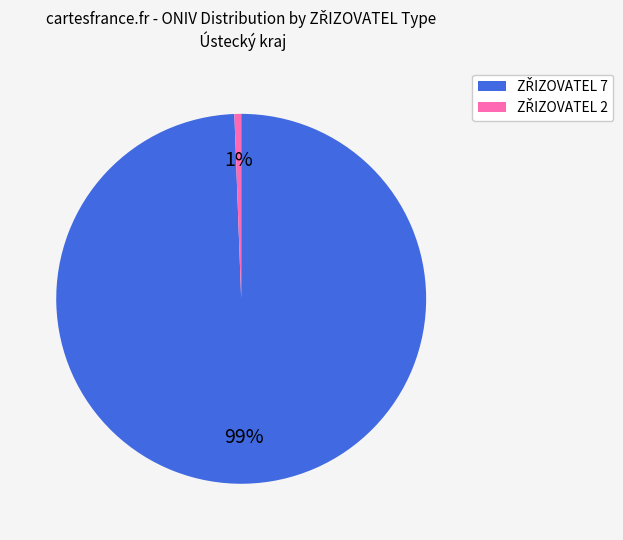

To the nearest percent, what is the average slice percentage?

50%